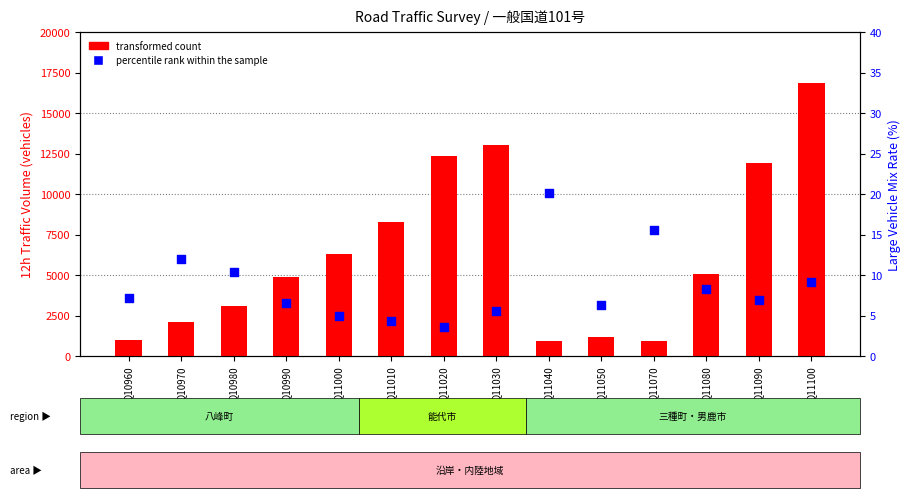

At how many categories does at least one series exceed 1316?

10